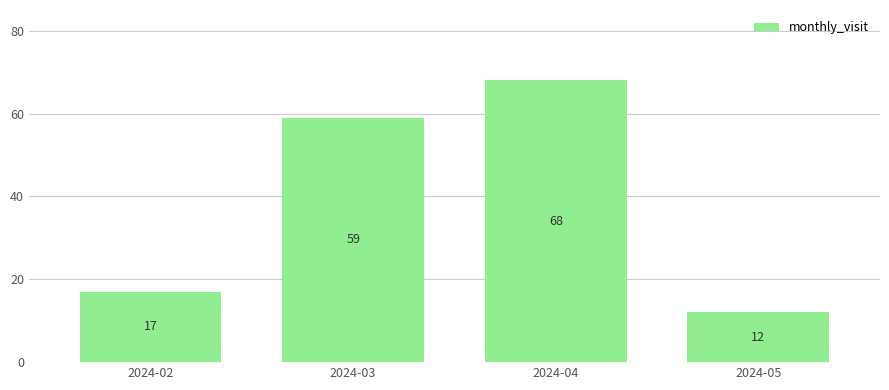

The chart shows a value of 59 at 2024-03. True or false?

True